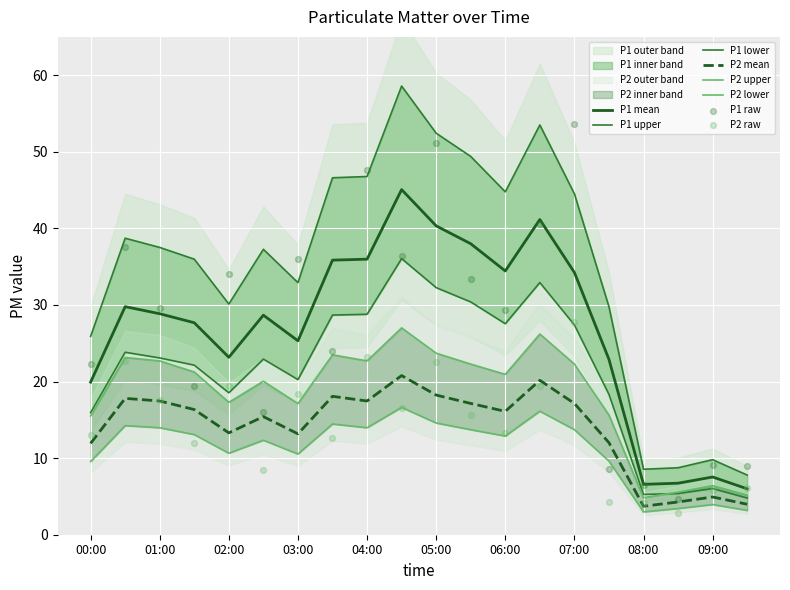

Which series has the largest total across all categories?

P1